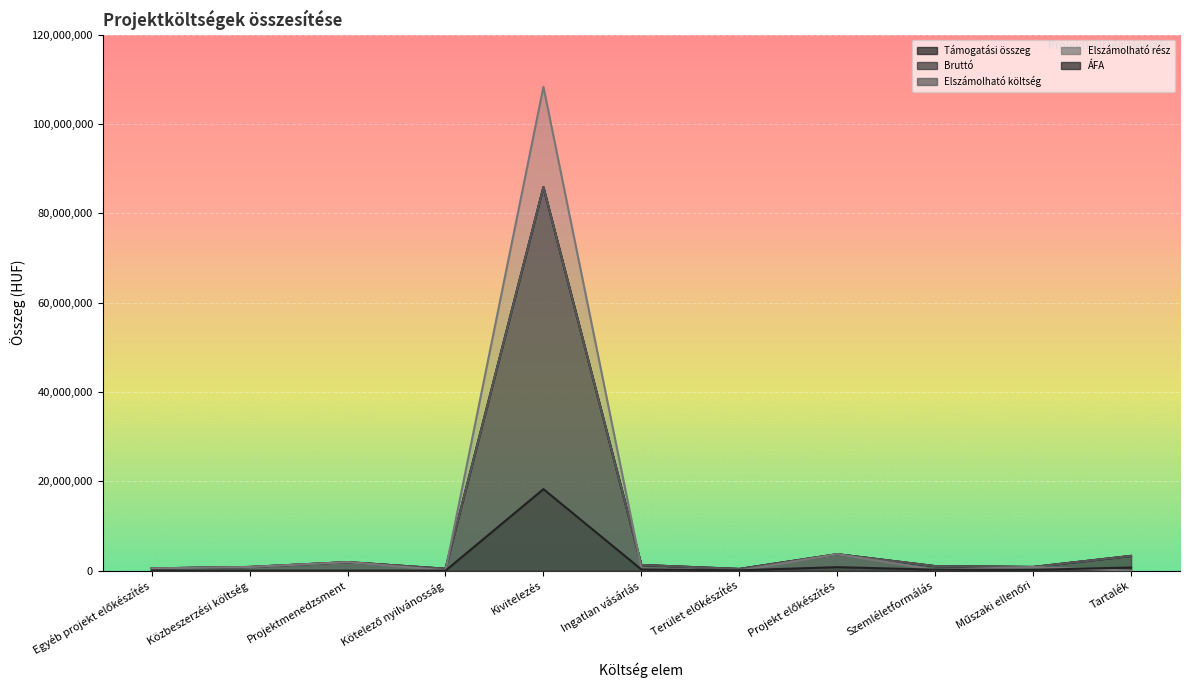

True or false: Támogatási összeg and ÁFA intersect in this chart.

False